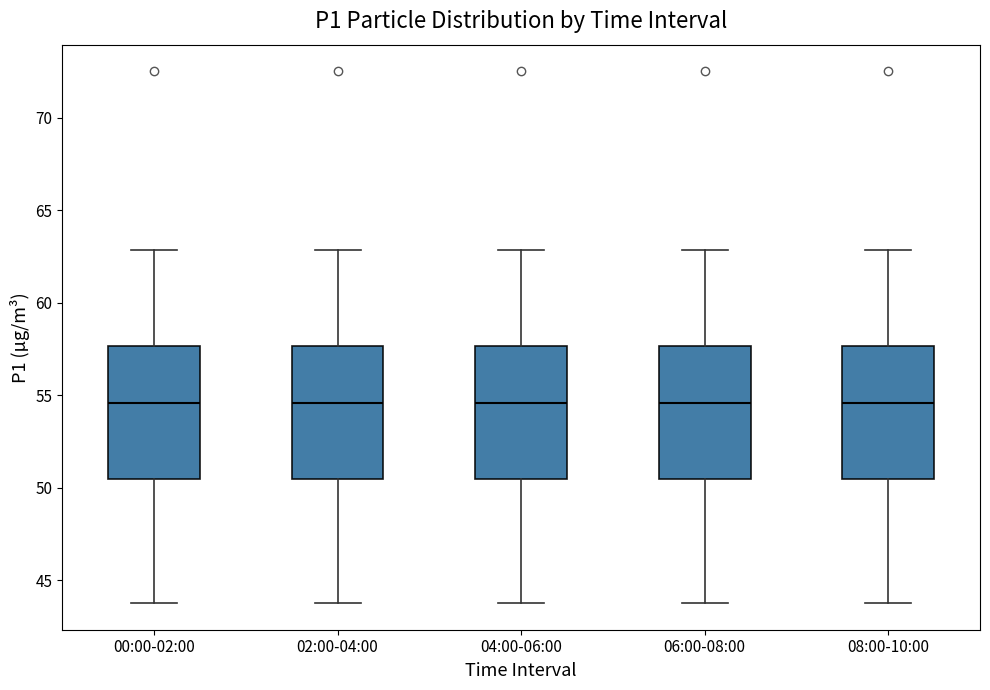

Reading left to right, transcribe this box plot: for each box, give where its median line is, the range the box spans, and where its two whiskers end, as read against the y-axis. The values are not printed on the chart, so give them approximately, as read against the axis.

00:00-02:00: median 54.5, box 50.5 to 57.5, whiskers 44.0 to 63.0
02:00-04:00: median 54.5, box 50.5 to 57.5, whiskers 44.0 to 63.0
04:00-06:00: median 54.5, box 50.5 to 57.5, whiskers 44.0 to 63.0
06:00-08:00: median 54.5, box 50.5 to 57.5, whiskers 44.0 to 63.0
08:00-10:00: median 54.5, box 50.5 to 57.5, whiskers 44.0 to 63.0